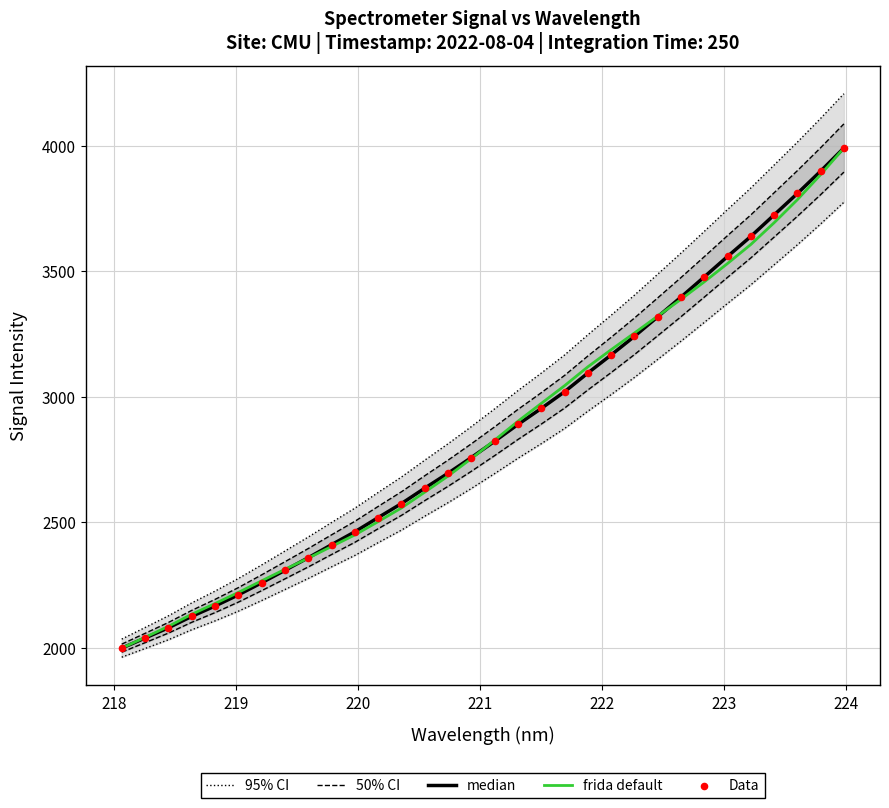

At how many categories does at least one series exceed 3010?

15